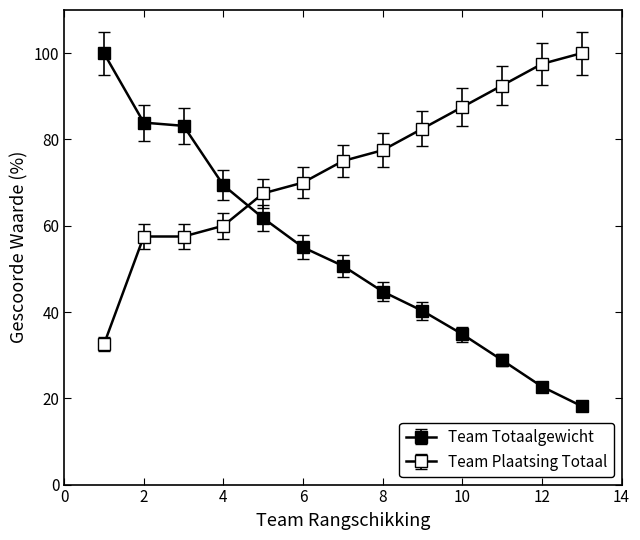

After their last crossing, which series has the higher values: Team Plaatsing Totaal or Team Totaalgewicht?

Team Plaatsing Totaal